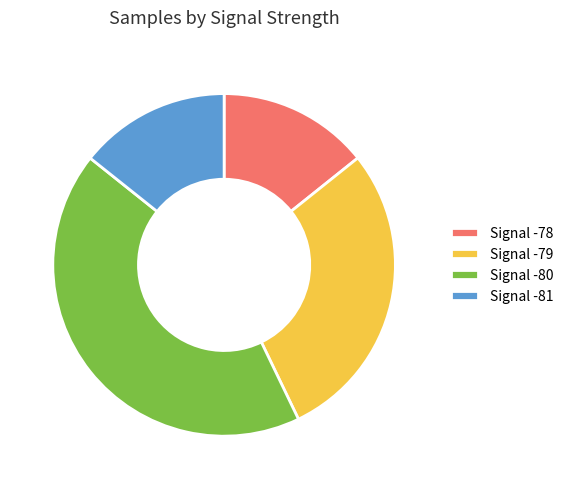

Count the number of slices in the pie.

4